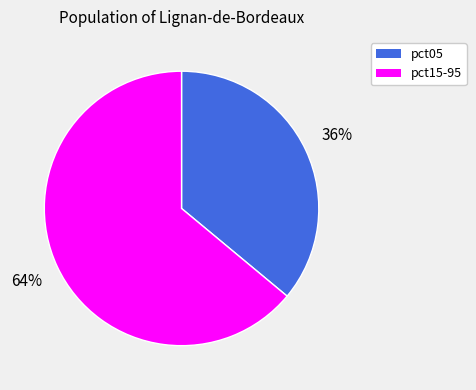

Is there a majority slice in this chart?

Yes